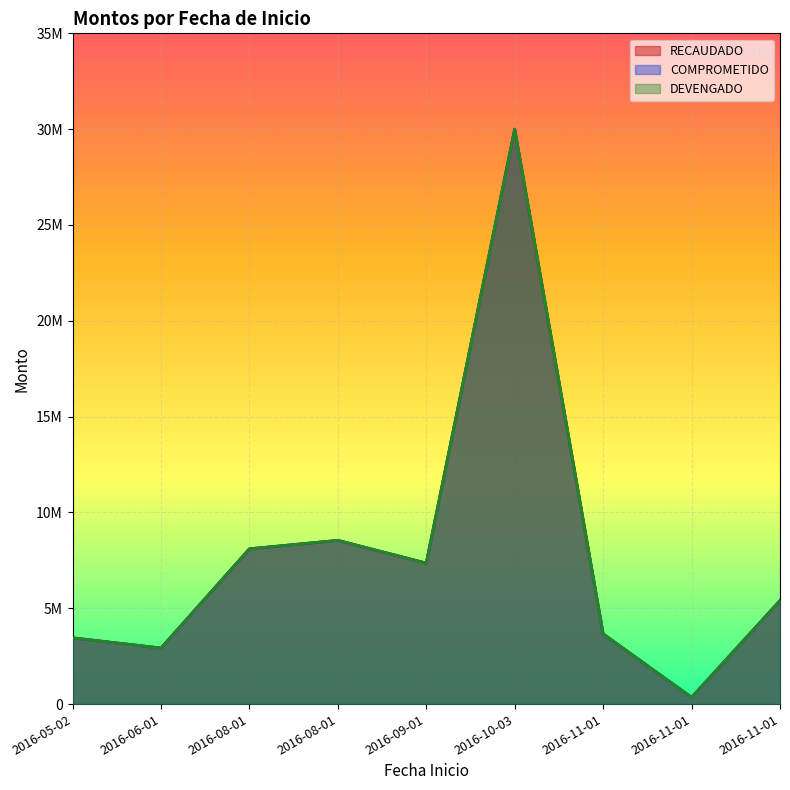

What is the average value of the RECAUDADO series?

7753443.4